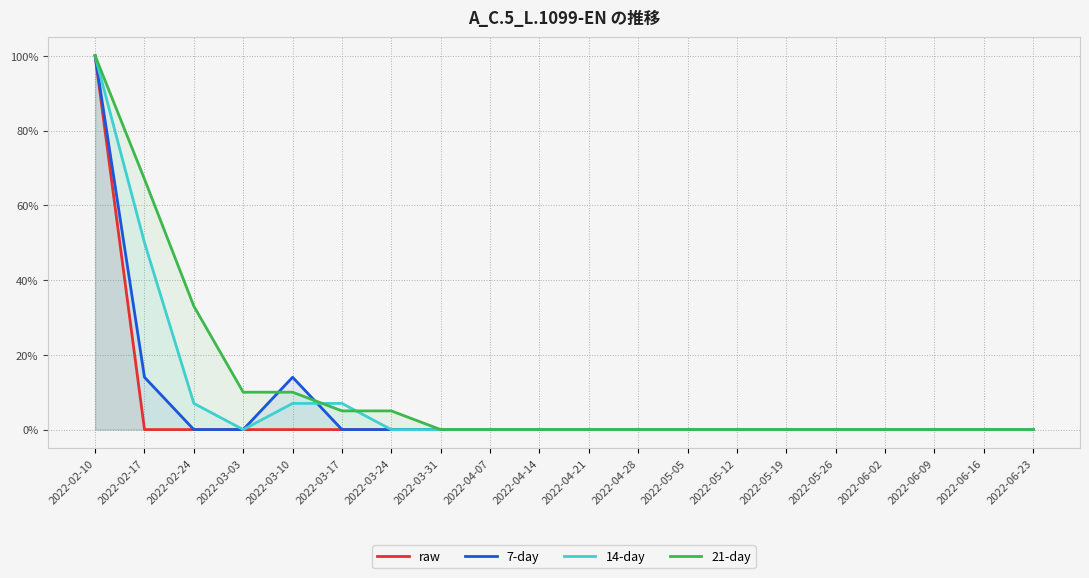

At which category does 7-day reach its first local peak?

2022-03-10